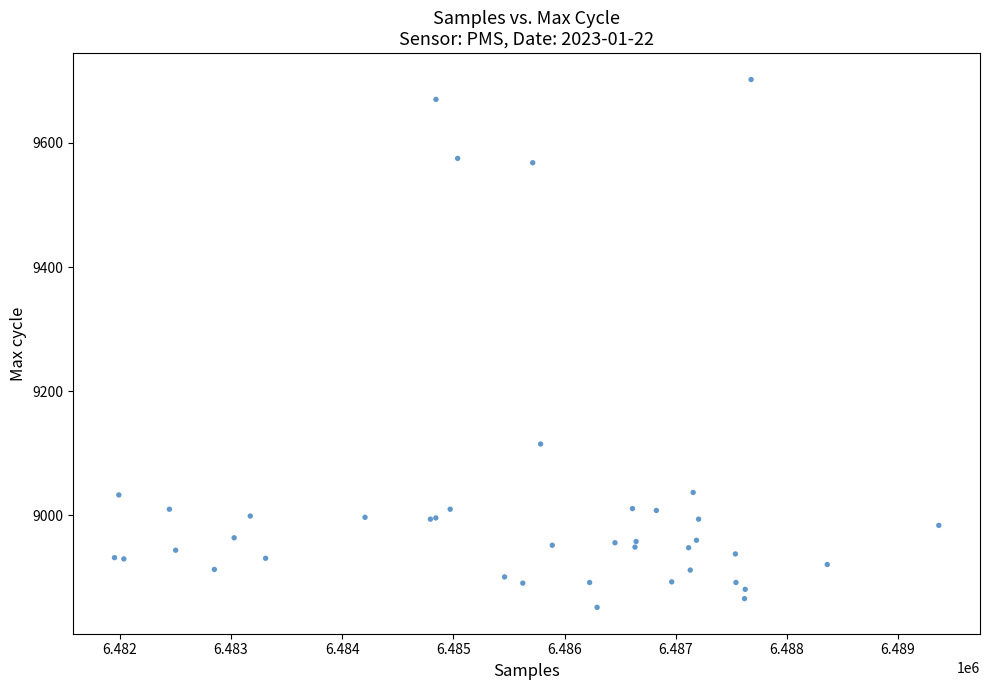

What Y value in the scatter plot is closest to 9277?

9115